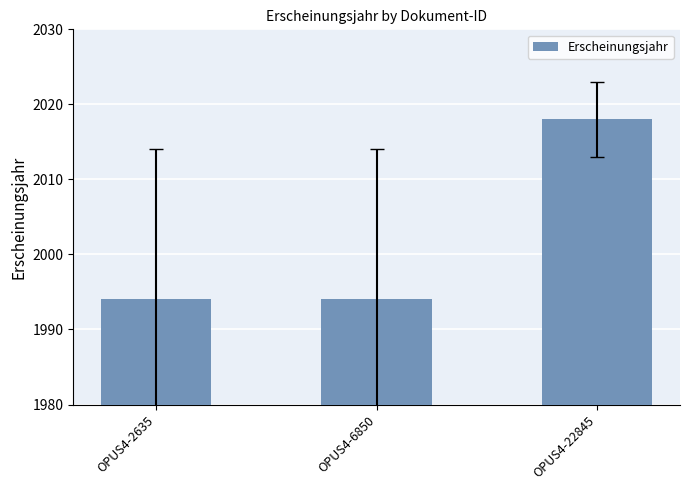

Which has a higher value, OPUS4-2635 or OPUS4-22845?

OPUS4-22845